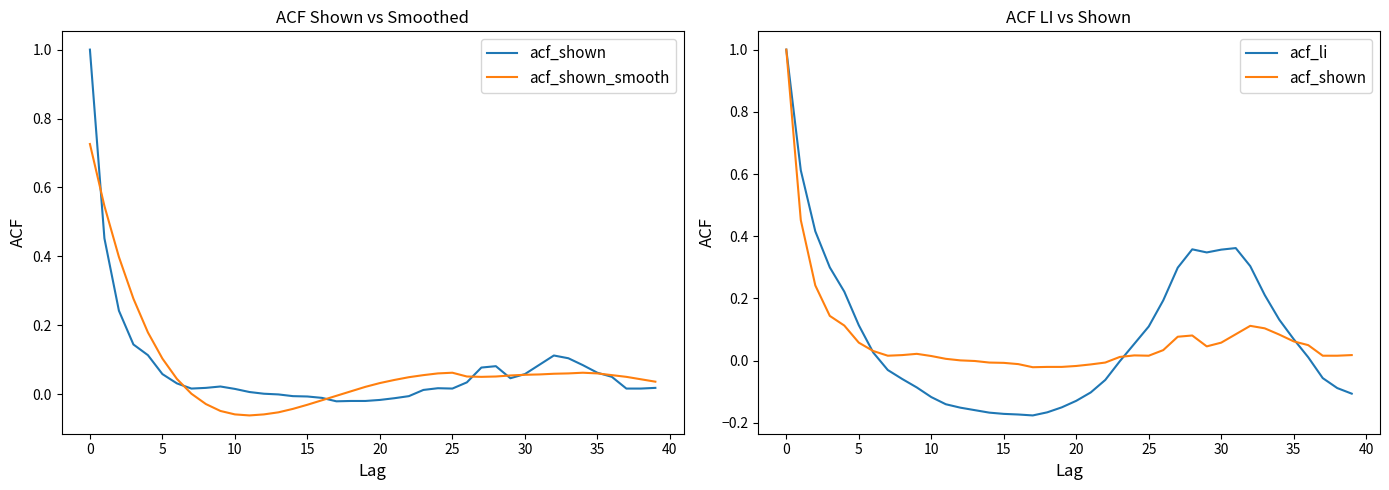

What is the label of the 20th point from the right?

20